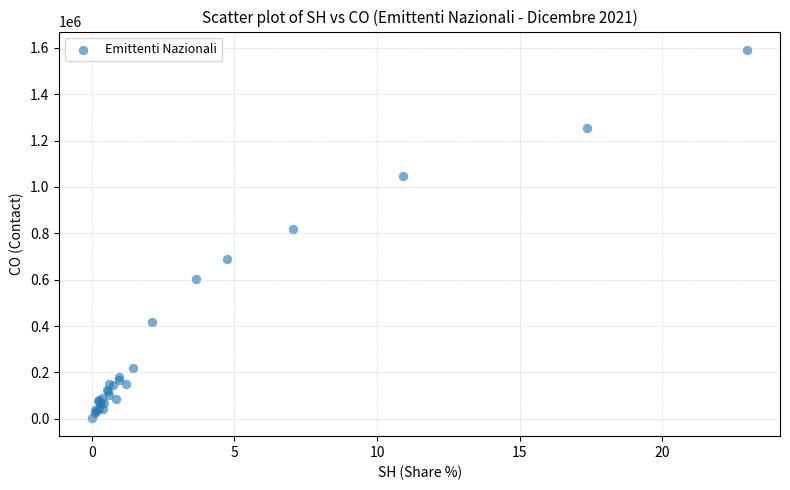

What Y value in the scatter plot is closest to 797896?

817928